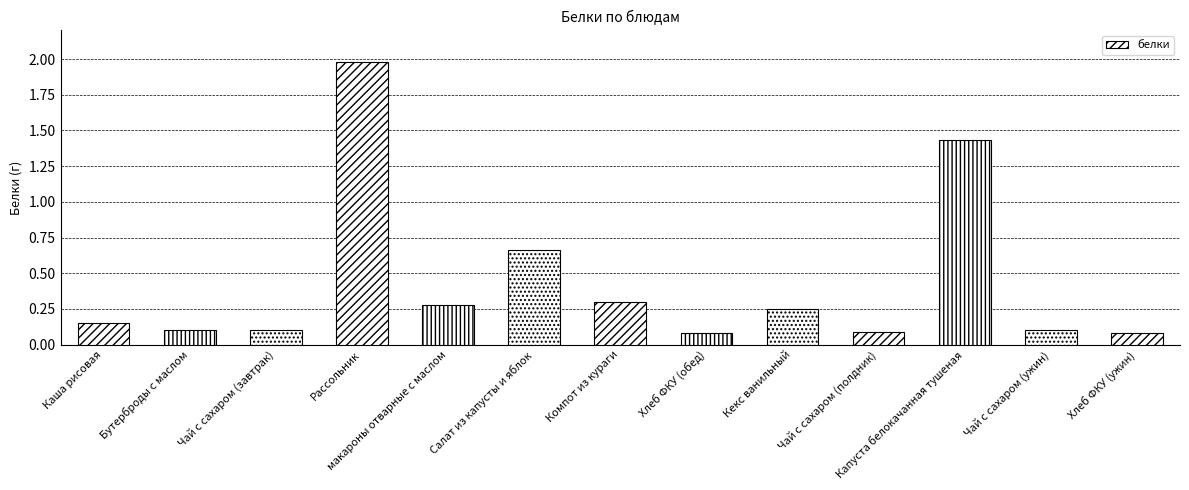

Which label corresponds to the largest value in the chart?

Рассольник